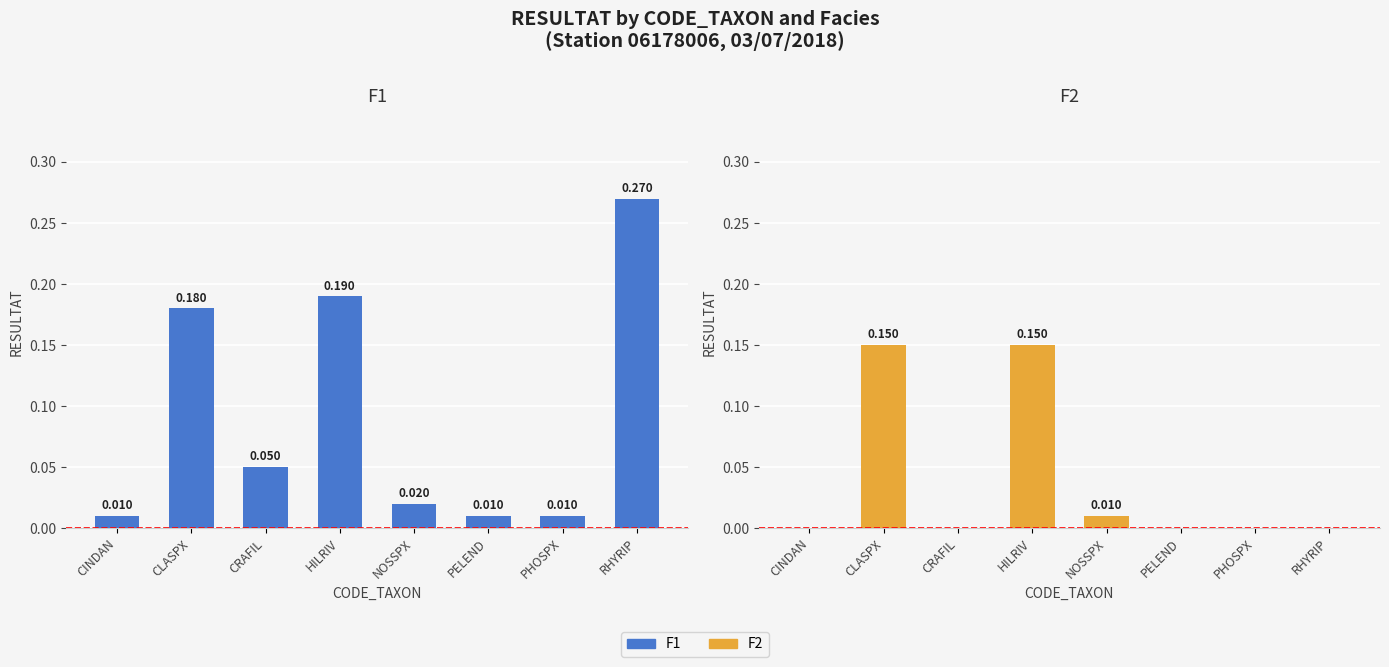

What is the sum of all F2 values?

0.3